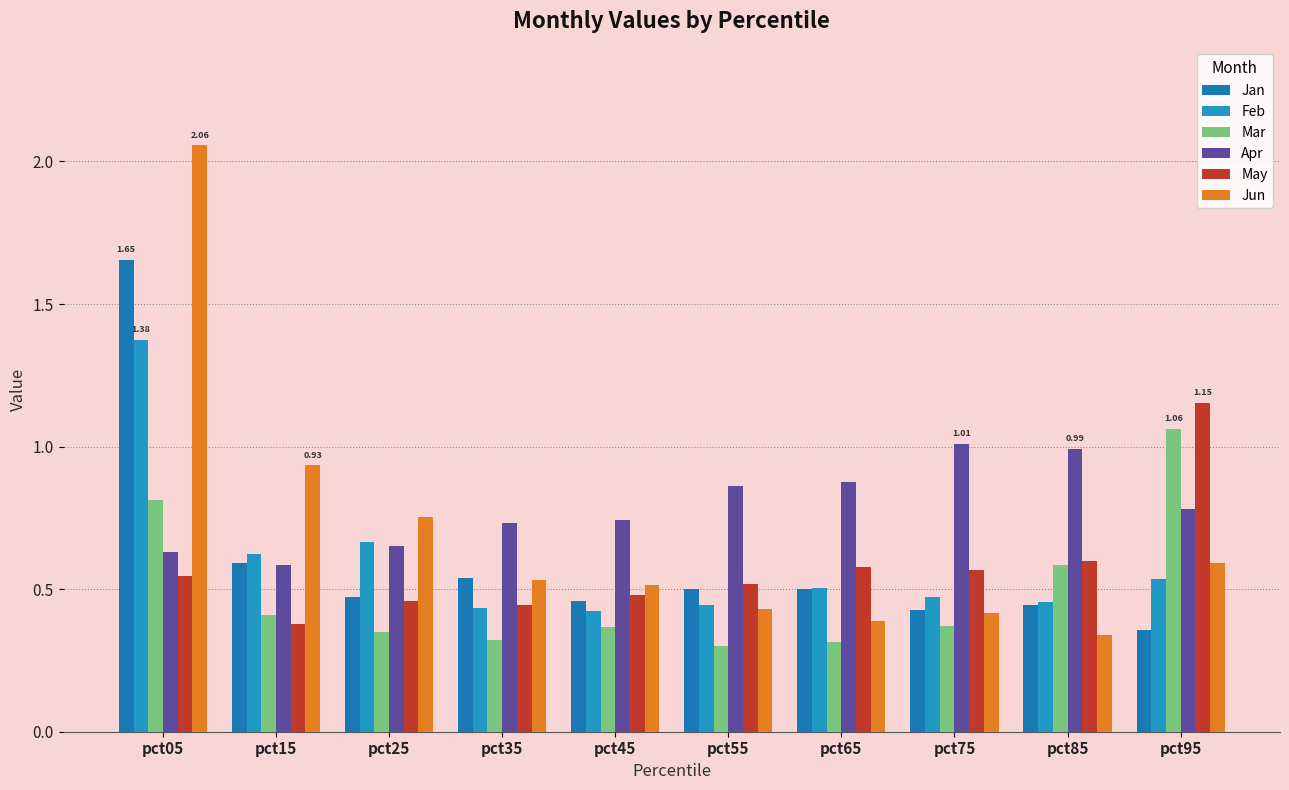

The Jun series shows 0.5 at pct45. True or false?

True